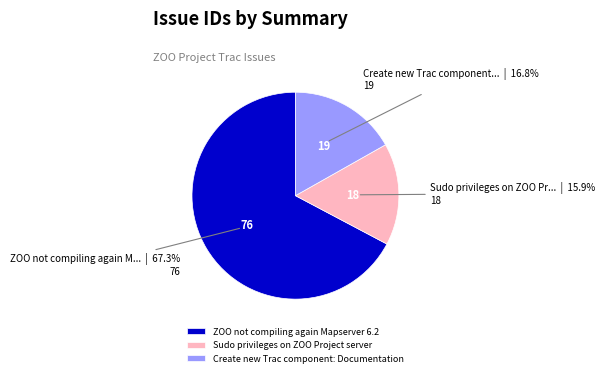

To the nearest percent, what is the average slice percentage?

33%